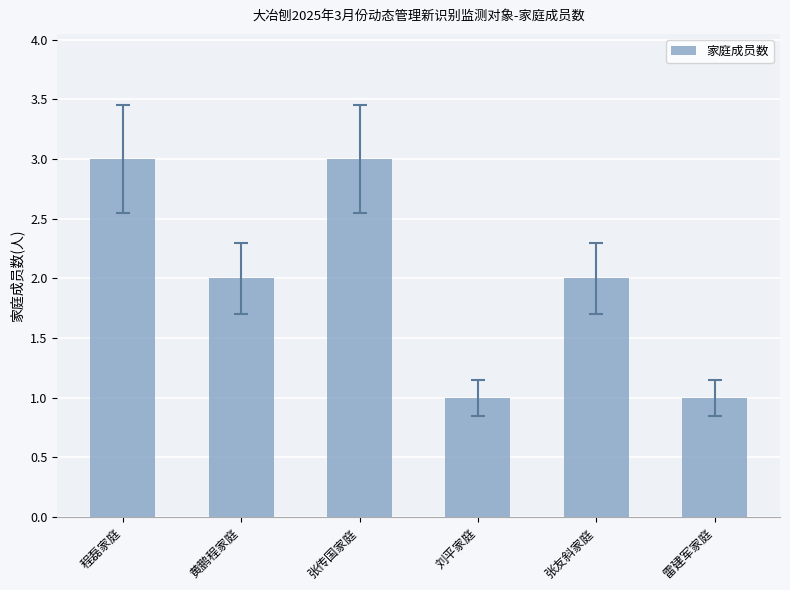

Read the value at 程磊家庭.

3